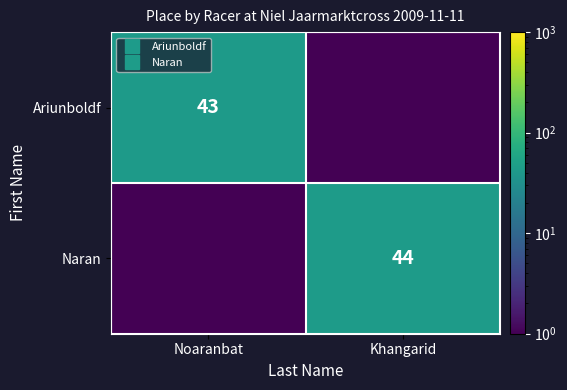

Which series has the largest total across all categories?

Naran